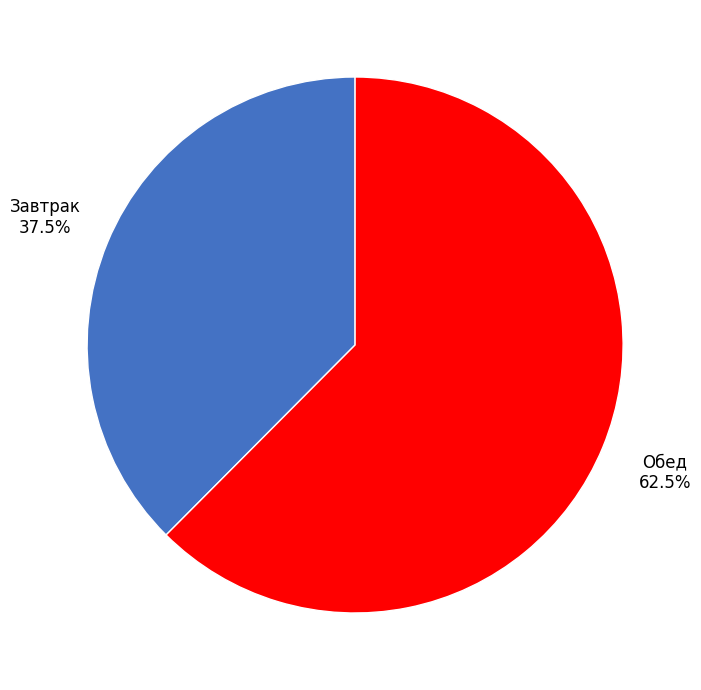

What is the ratio of the value at Завтрак to the value at Обед?

0.6